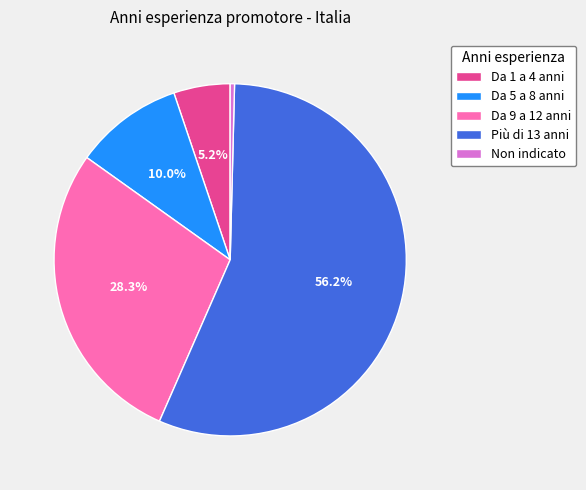

To the nearest percent, what is the combined percentage of Non indicato and Da 1 a 4 anni?

6%